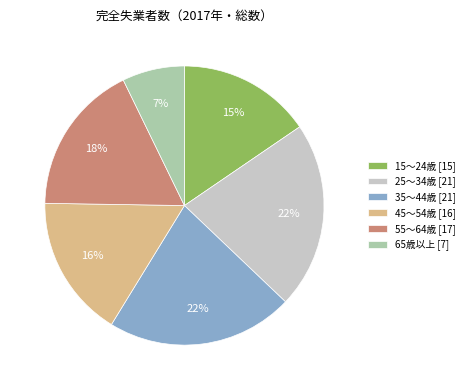

Is it true that 55～64歳 is 18% of the pie?

True